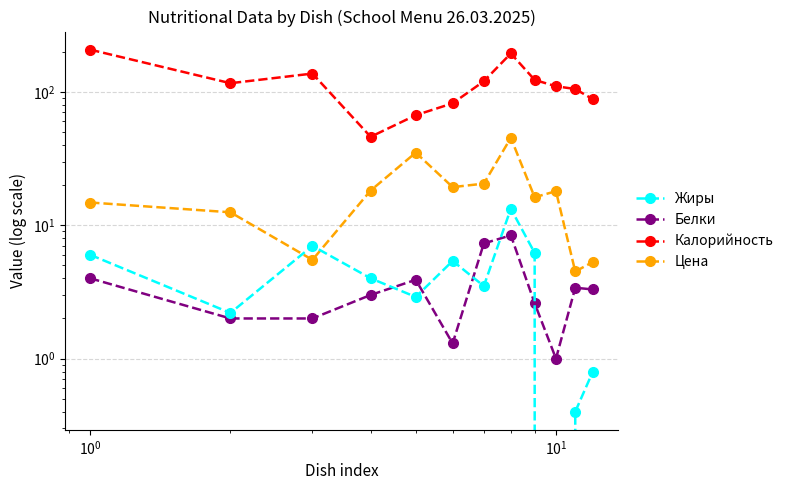

Which series ends up on top after the final intersection of Жиры and Цена?

Цена